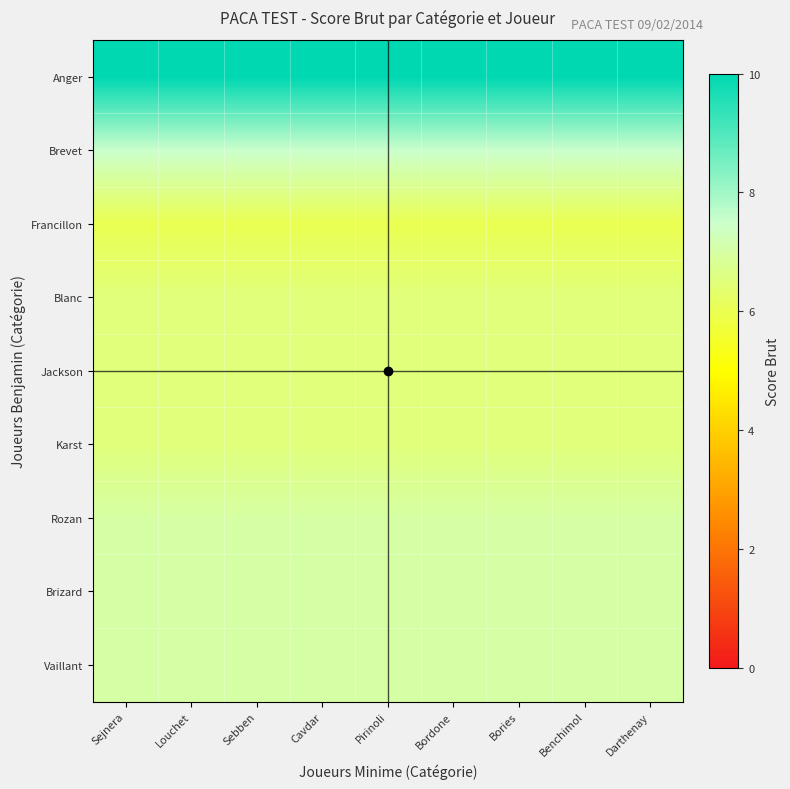

At which category is the sum across all series the highest?

Sejnera